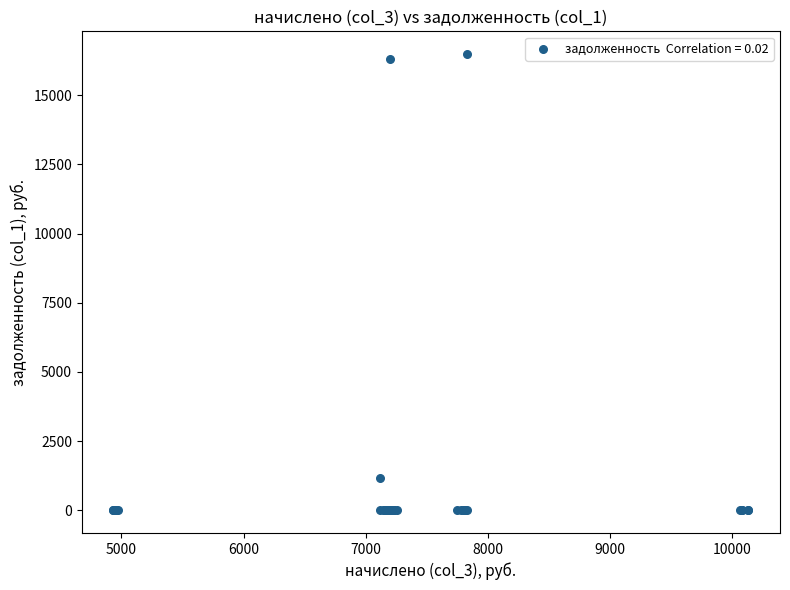

What Y value in the scatter plot is closest to 8244?

1160.4